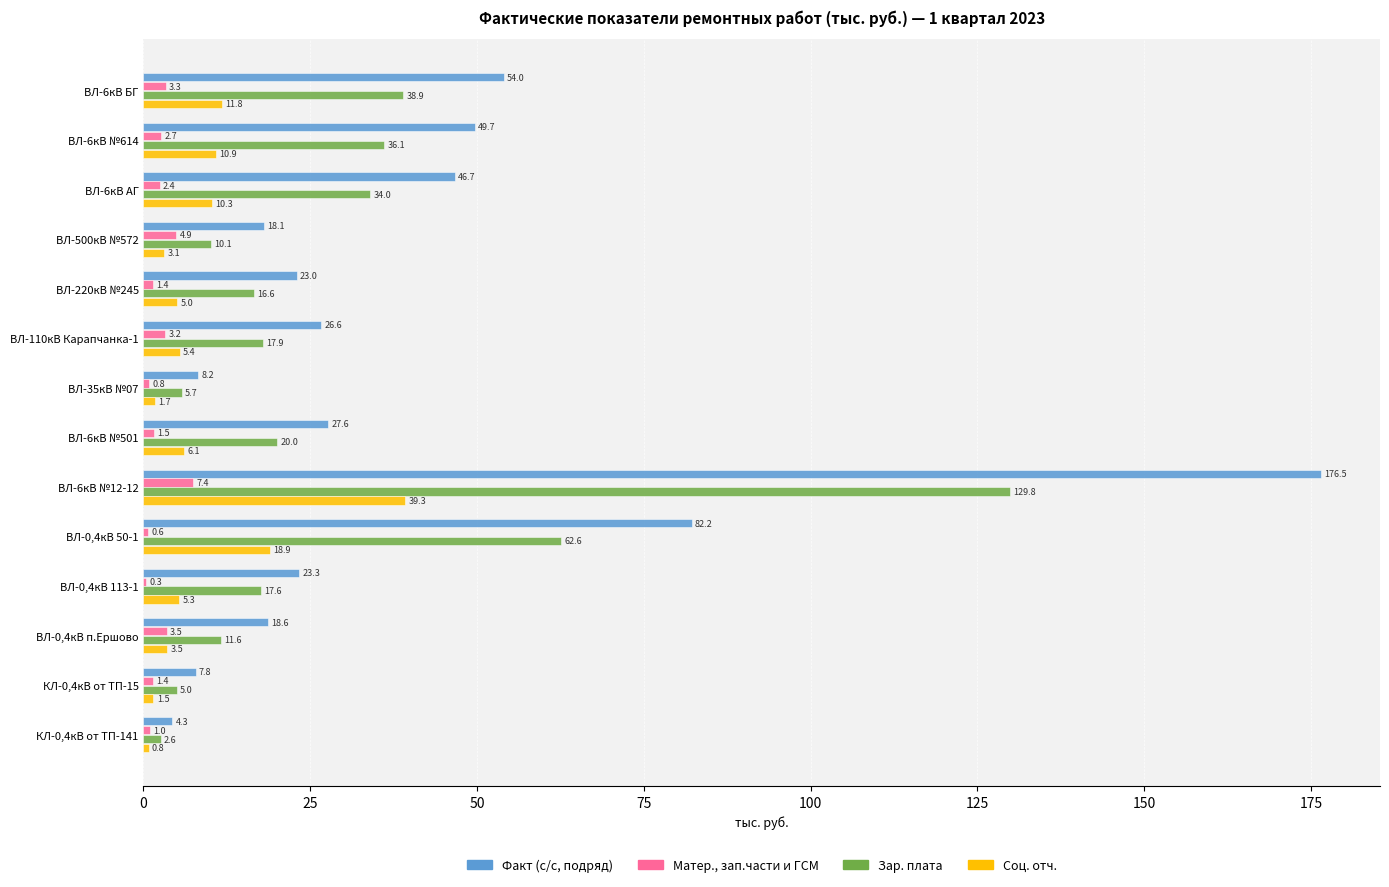

Is the value of Матер., зап.части и ГСМ at ВЛ-500кВ №572 greater than the value of Соц. отч. at ВЛ-500кВ №572?

Yes